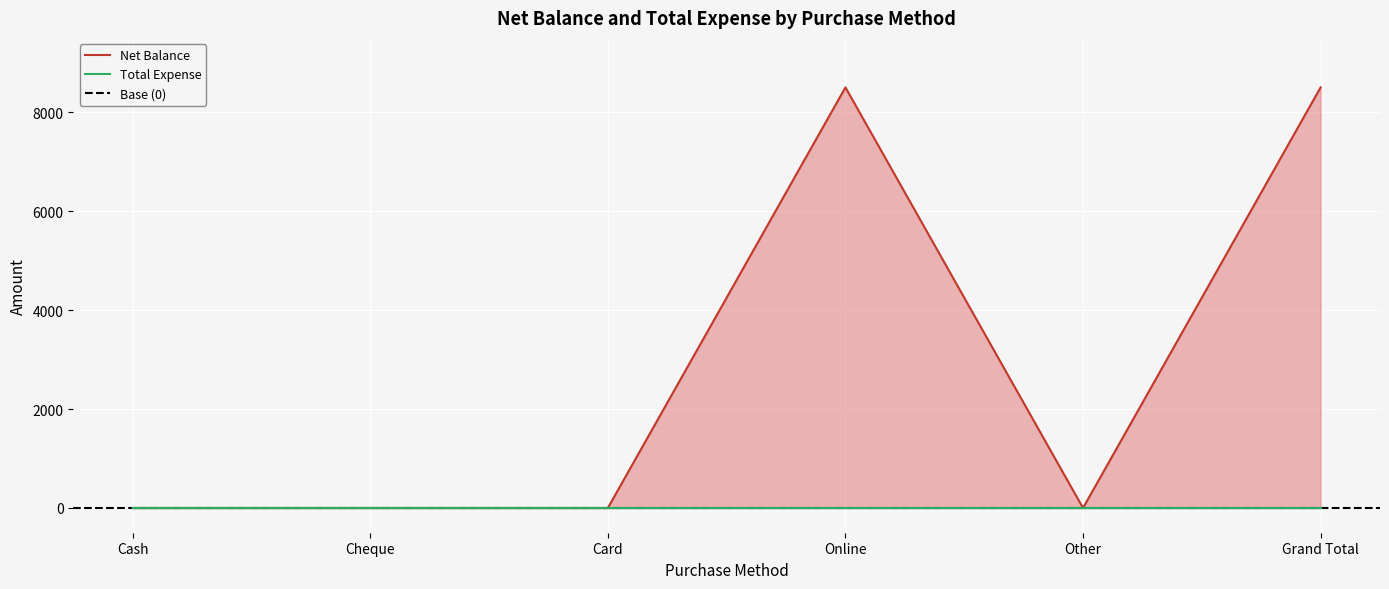

How many interior local peaks (higher than both neighbors) does the data have?

1